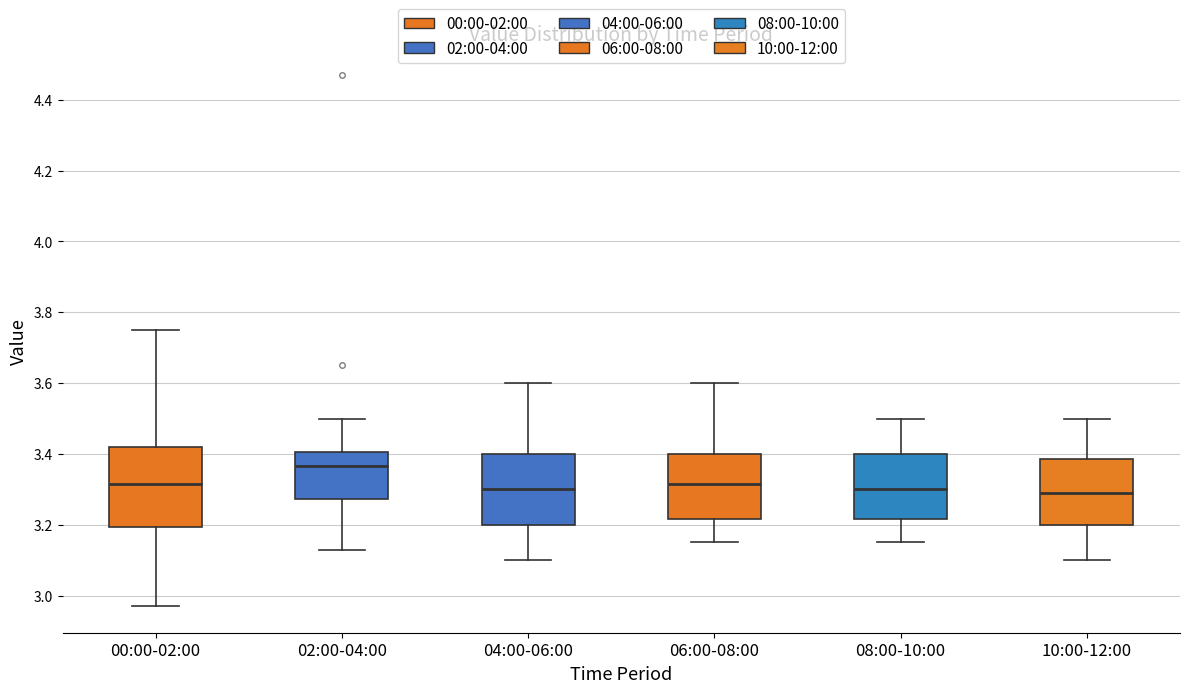

Where is the upper edge of the box for 02:00-04:00 on the y-axis? The values are not printed on the chart, so give them approximately, as read against the axis.

3.40